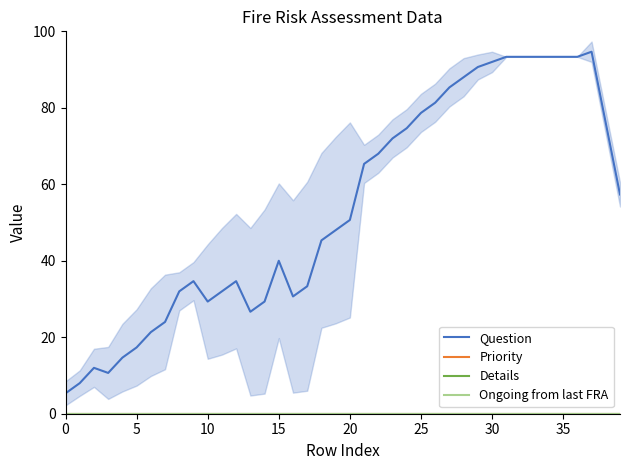

At 16, list the series in order from smallest to largest.

Priority, Details, Ongoing from last FRA, Question